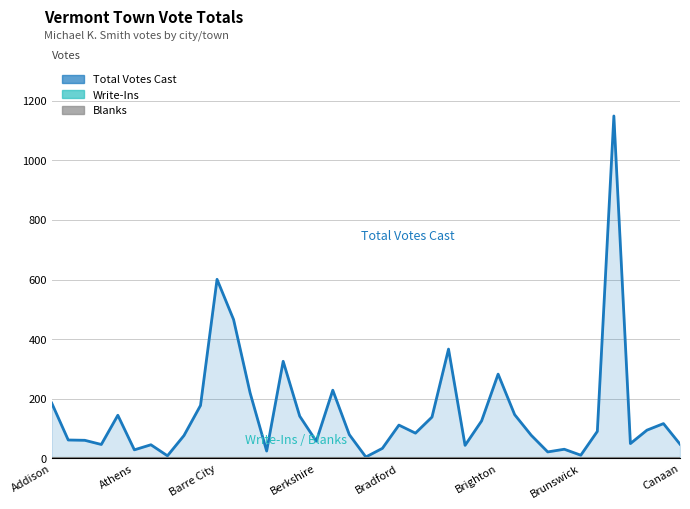

Which series has the largest range (max minus min)?

Total Votes Cast